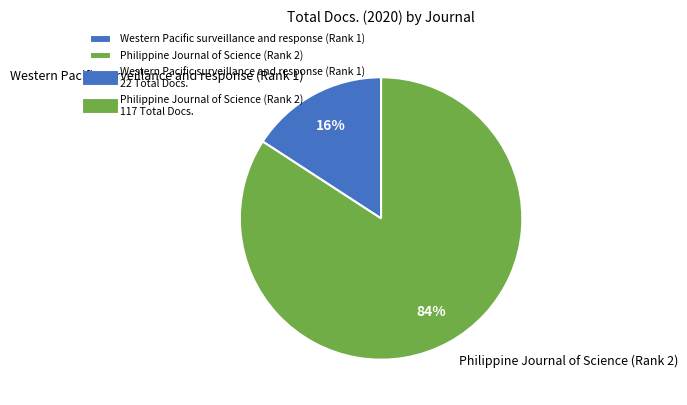

Between Western Pacific surveillance and response (Rank 1) and Philippine Journal of Science (Rank 2), which is larger?

Philippine Journal of Science (Rank 2)